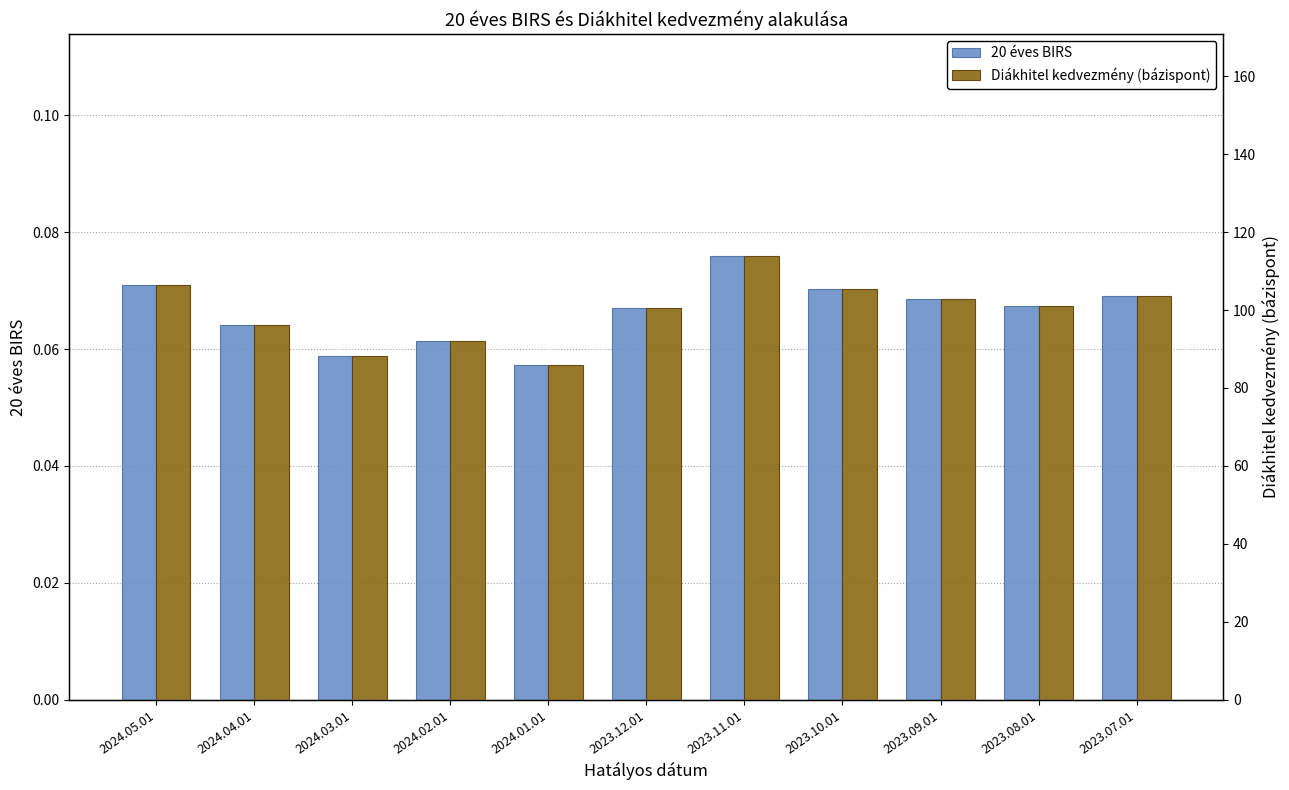

At how many categories does at least one series exceed 93?

8